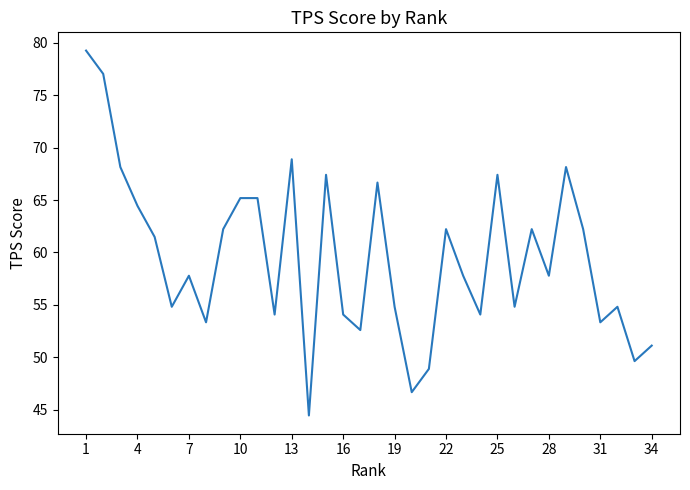

What is the maximum value shown in the chart?

79.3